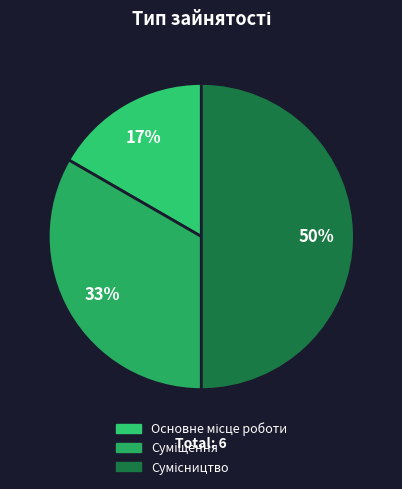

How many segments does this pie chart have?

3